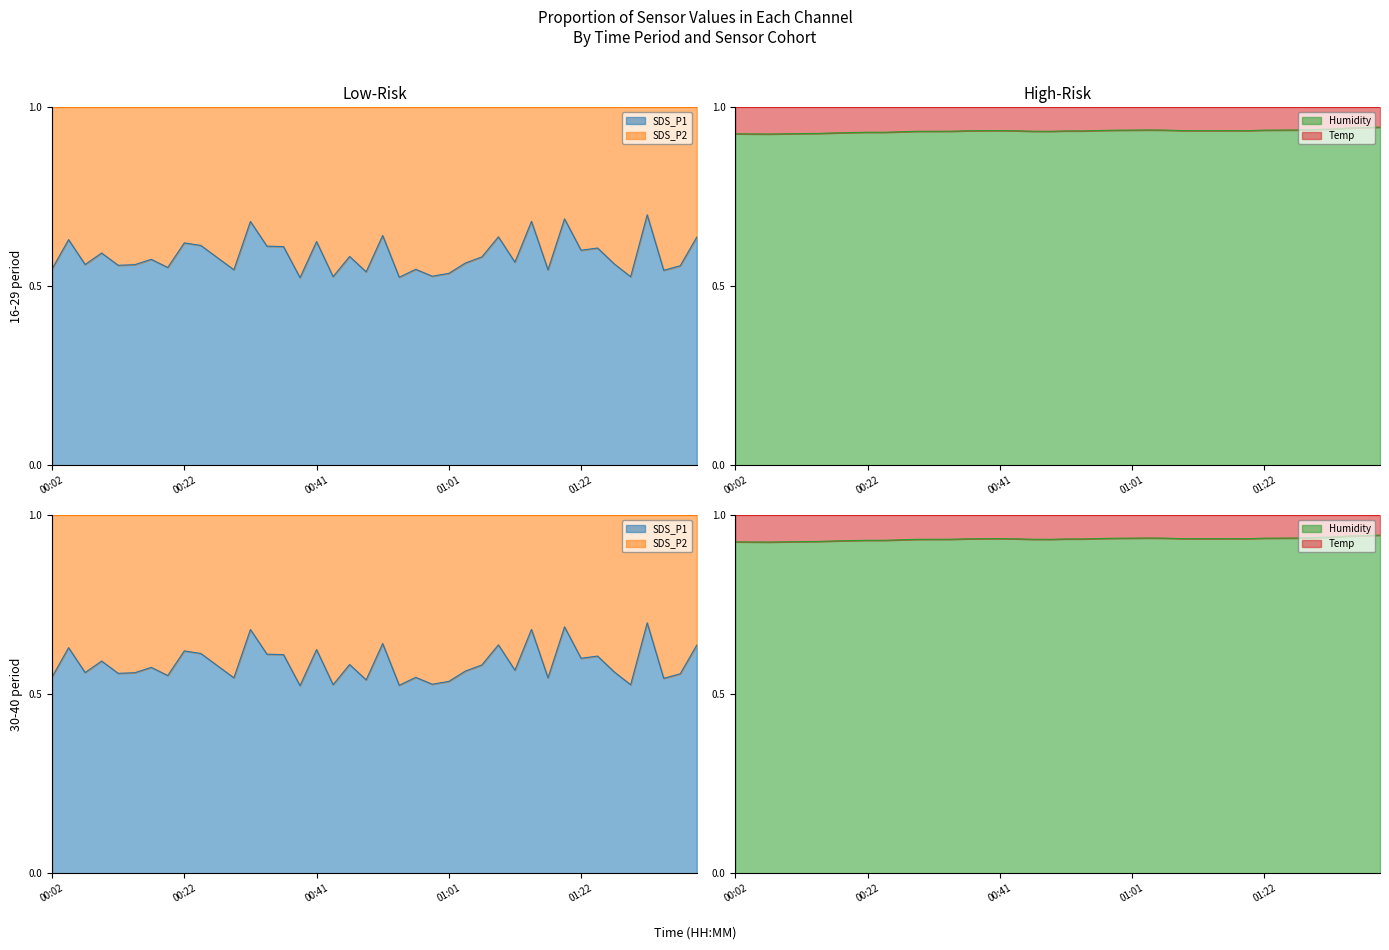

The value of Humidity at 01:08 is 0.9. True or false?

True